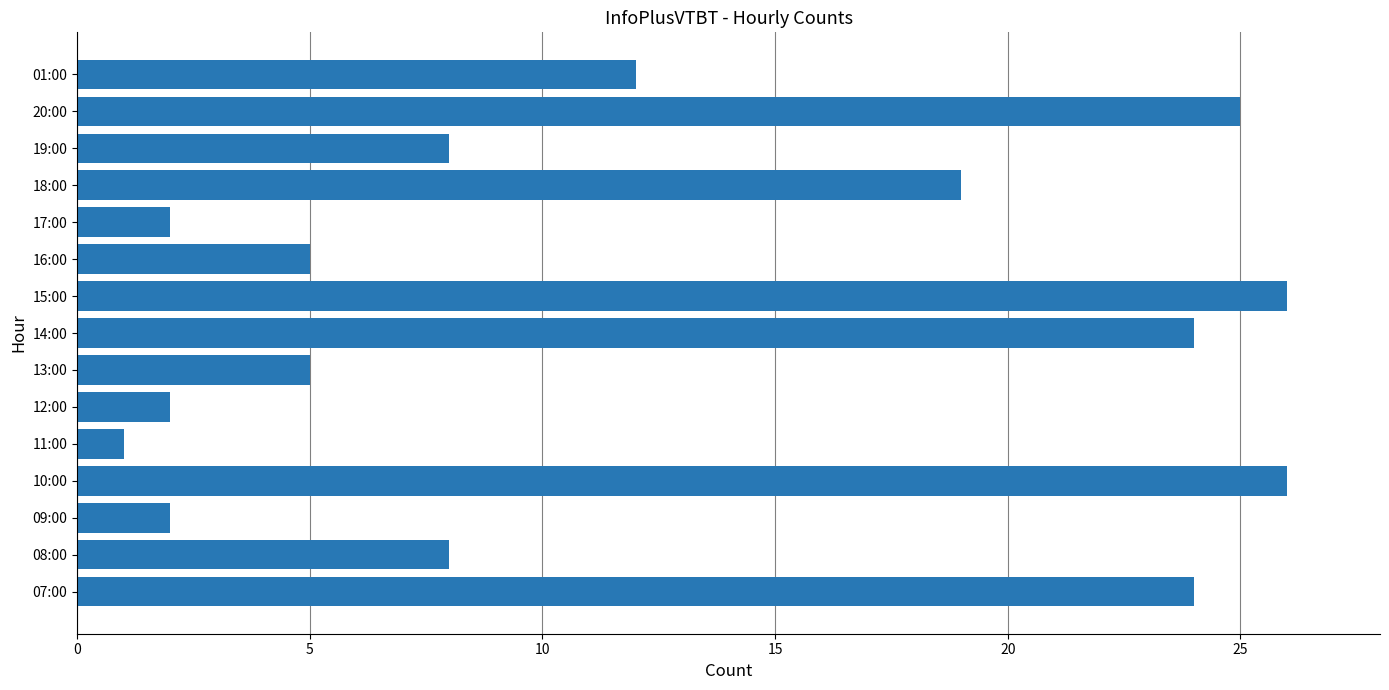

What is the maximum value shown in the chart?

26